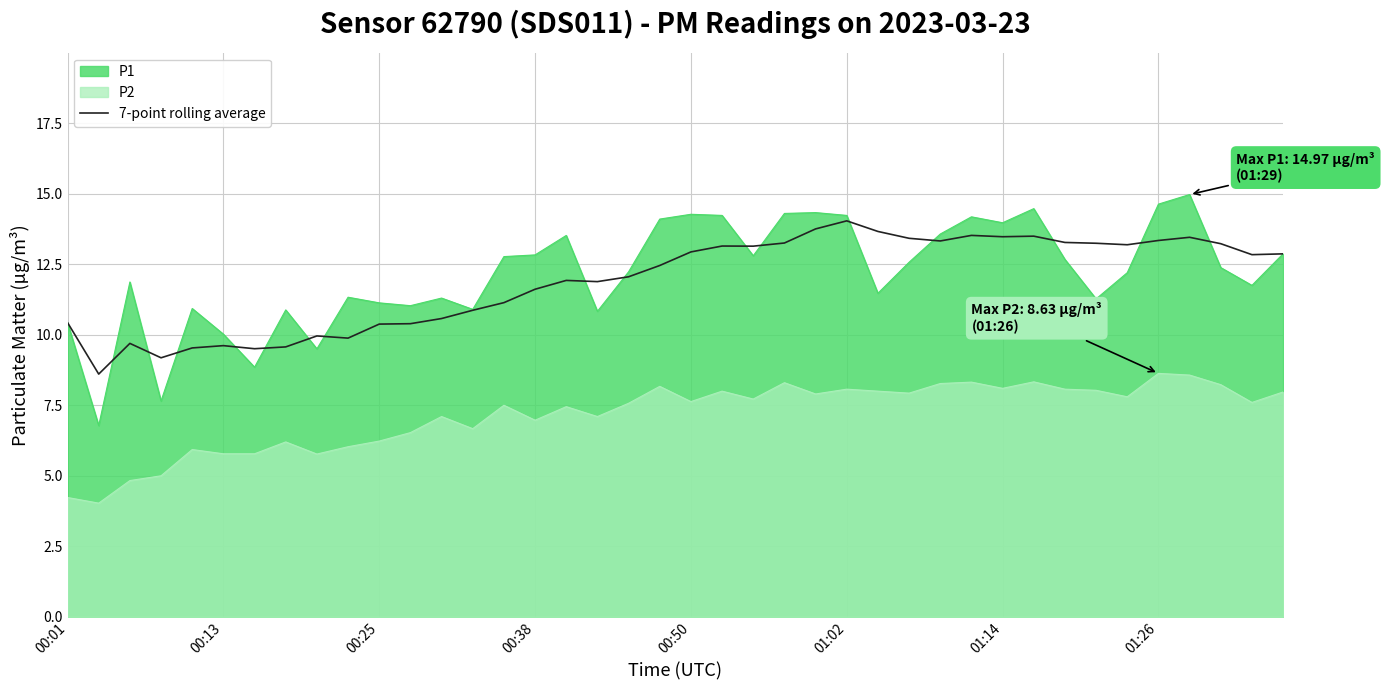

List the series in order of their peak value, highest first.

P1, 7-point rolling average, P2